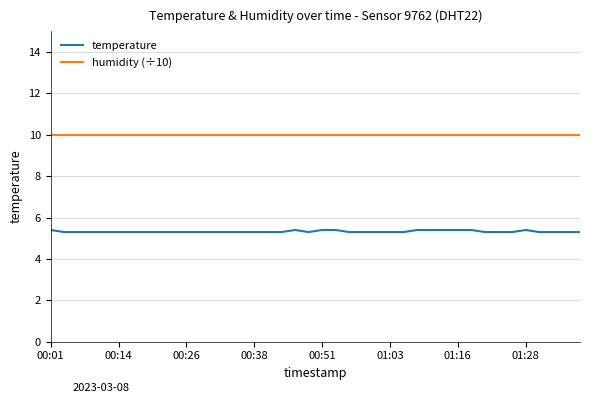

Reading left to right, extract all data points from this chart.

temperature: 5.4	5.3	5.3	5.3	5.3	5.3	5.3	5.3	5.3	5.3	5.3	5.3	5.3	5.3	5.3	5.3	5.3	5.3	5.4	5.3	5.4	5.4	5.3	5.3	5.3	5.3	5.3	5.4	5.4	5.4	5.4	5.4	5.3	5.3	5.3	5.4	5.3	5.3	5.3	5.3
humidity (÷10): 10.0	10.0	10.0	10.0	10.0	10.0	10.0	10.0	10.0	10.0	10.0	10.0	10.0	10.0	10.0	10.0	10.0	10.0	10.0	10.0	10.0	10.0	10.0	10.0	10.0	10.0	10.0	10.0	10.0	10.0	10.0	10.0	10.0	10.0	10.0	10.0	10.0	10.0	10.0	10.0